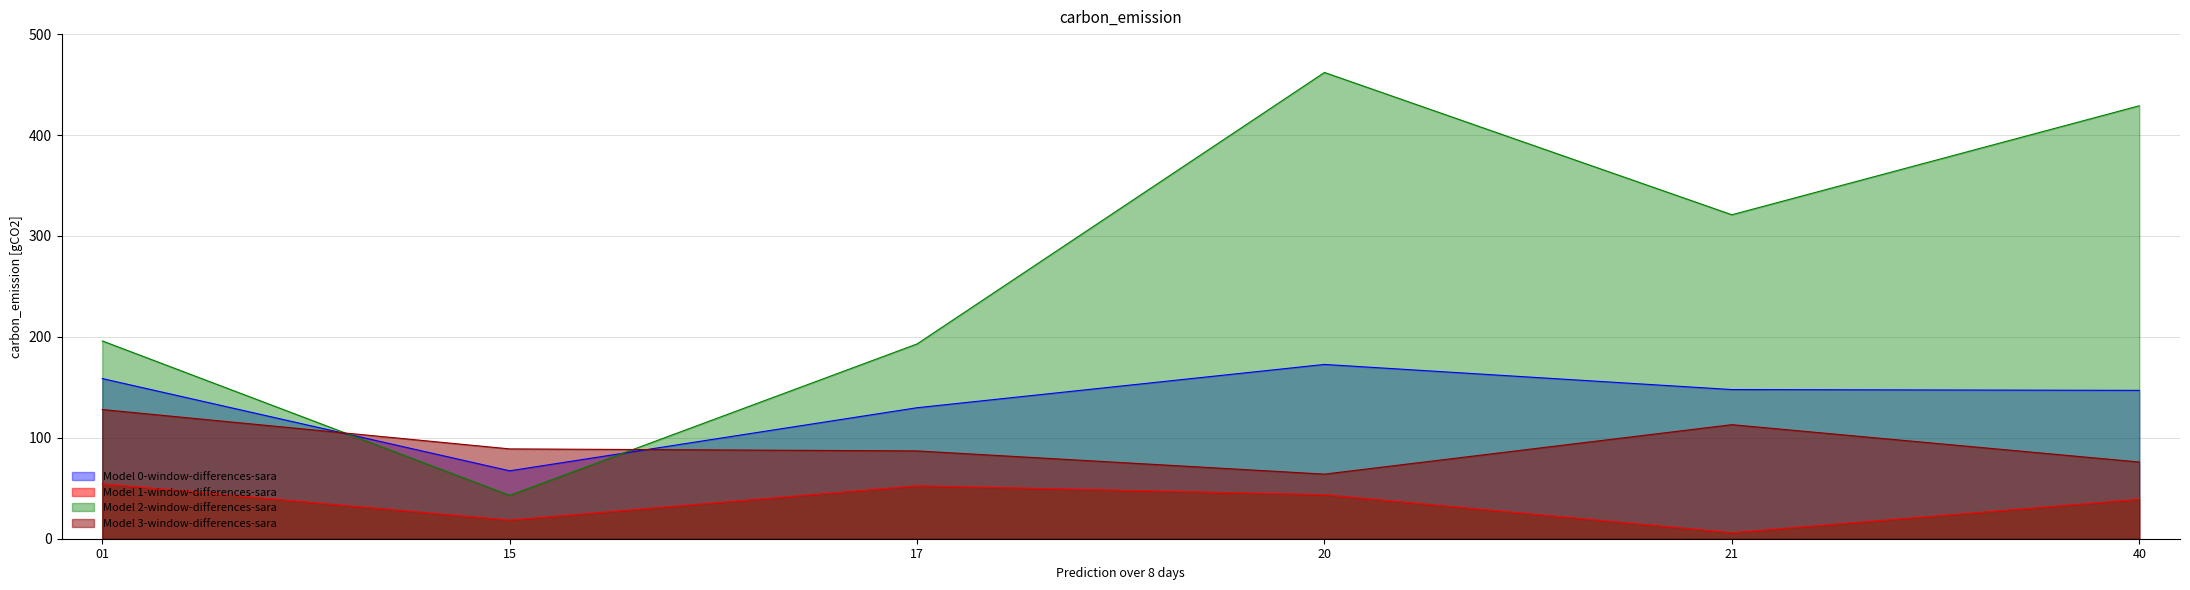

Which series changed the most between 15 and 21?

Model 2-window-differences-sara